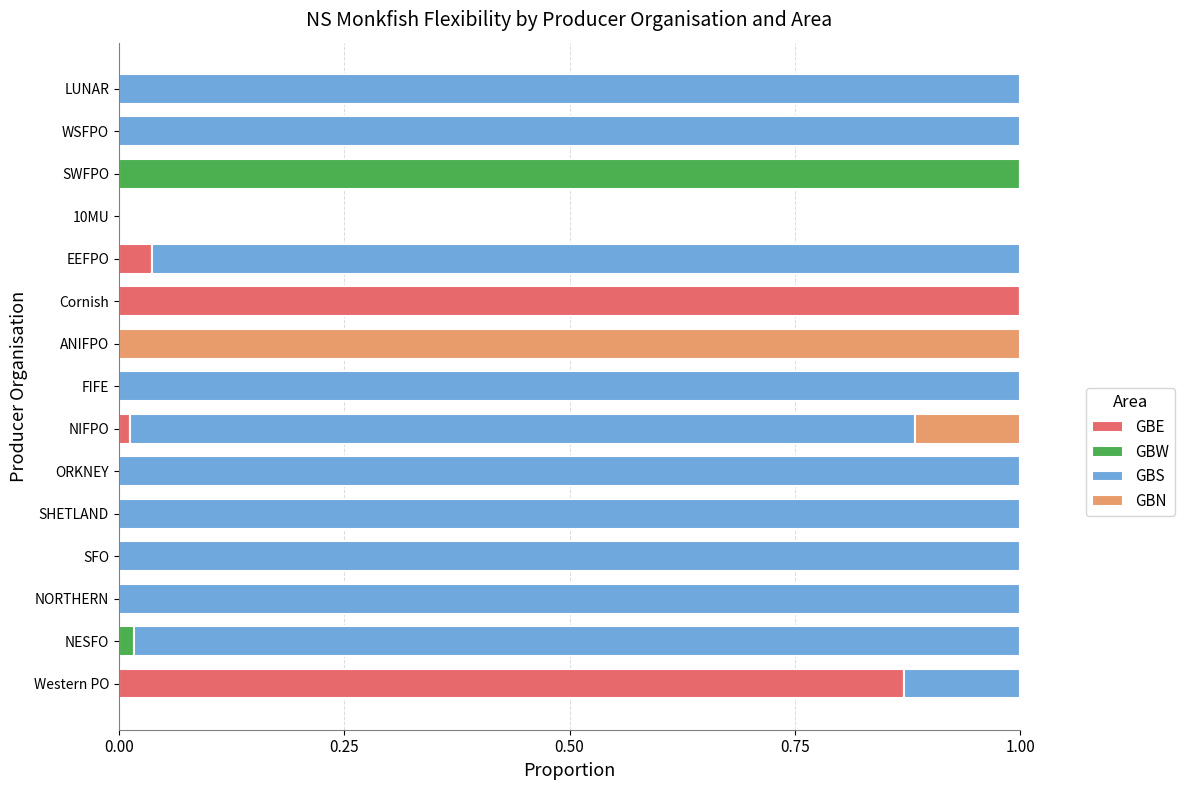

The GBE series shows 0.0 at NESFO. True or false?

True